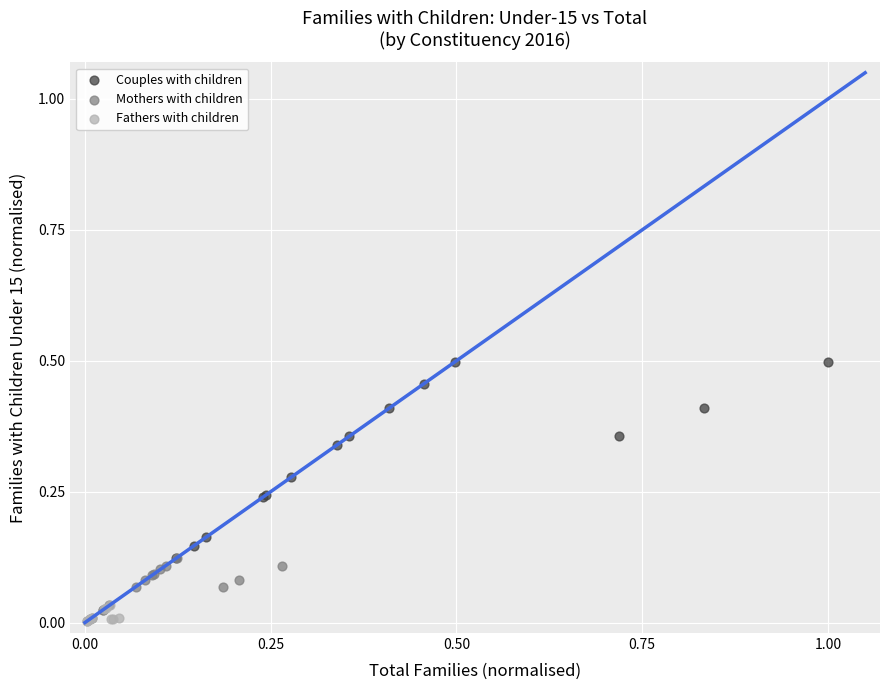

Which series contains the highest Y value?

Couples with children